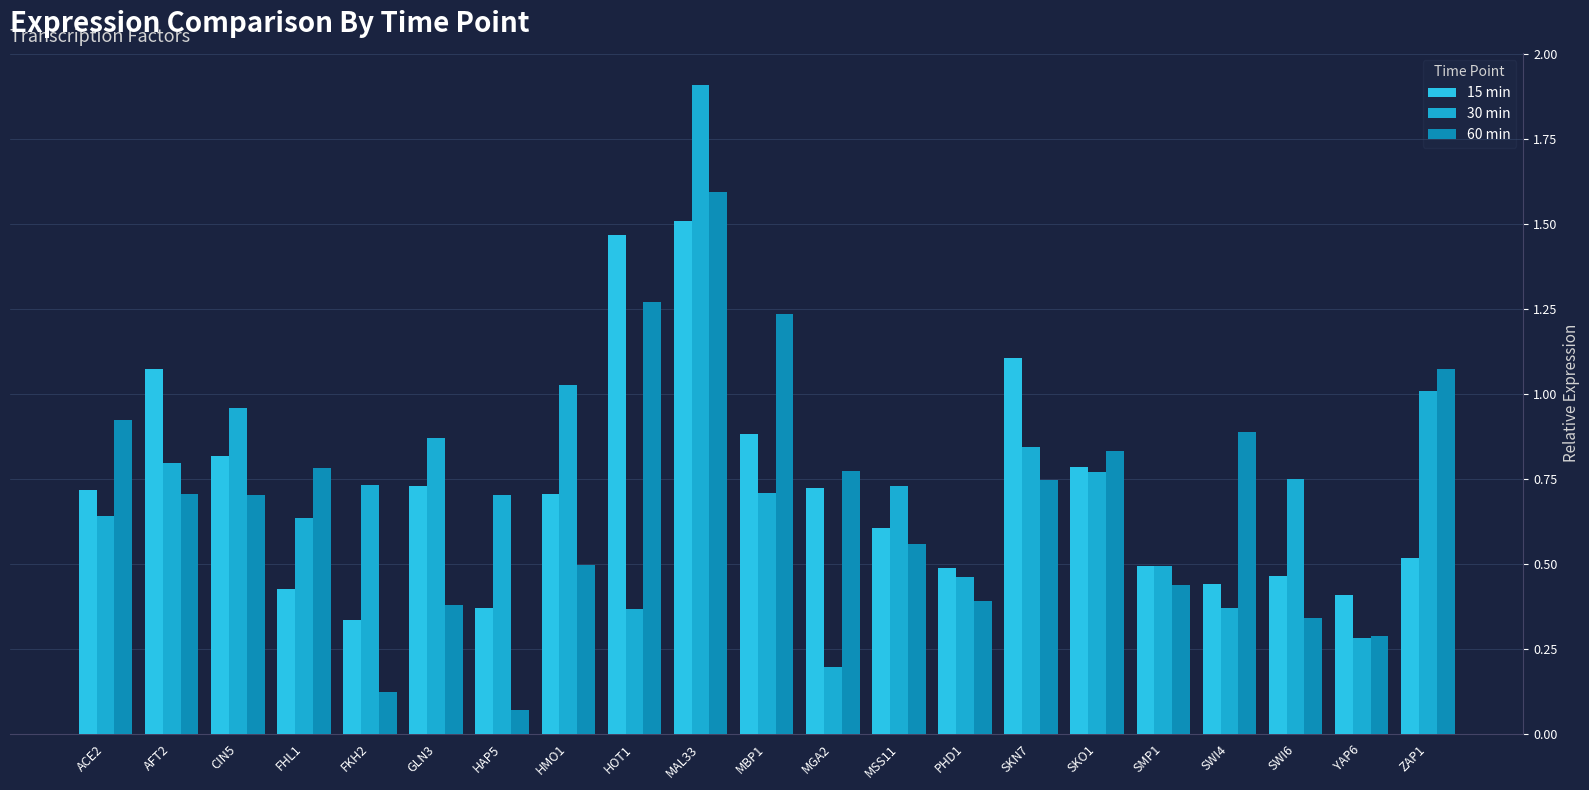

True or false: 60 min has a value of 1.9 at HOT1.

False